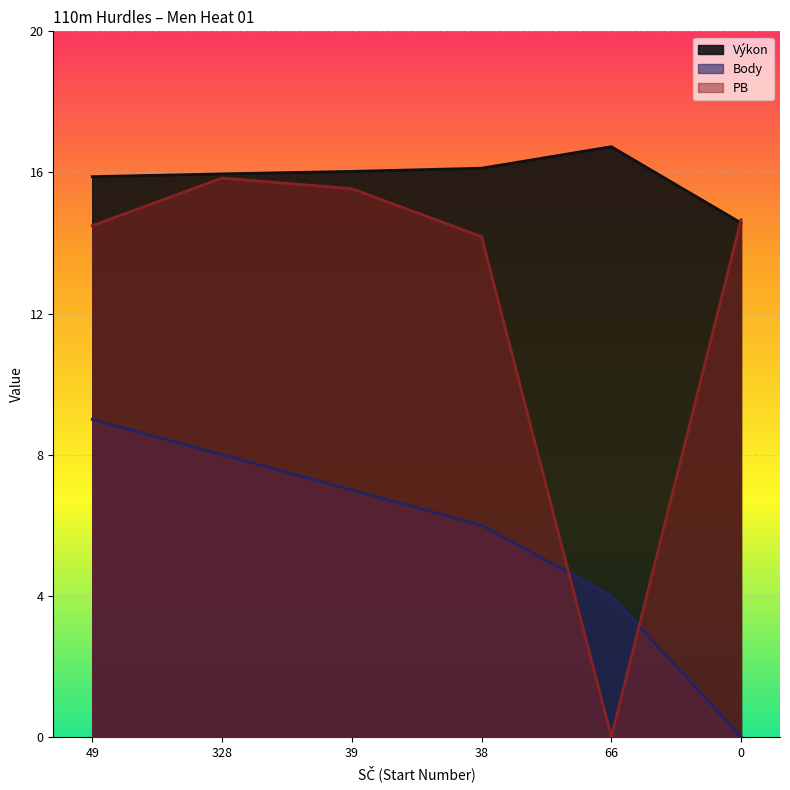

What is the value of the Body point at the 3rd from the left?

7.0